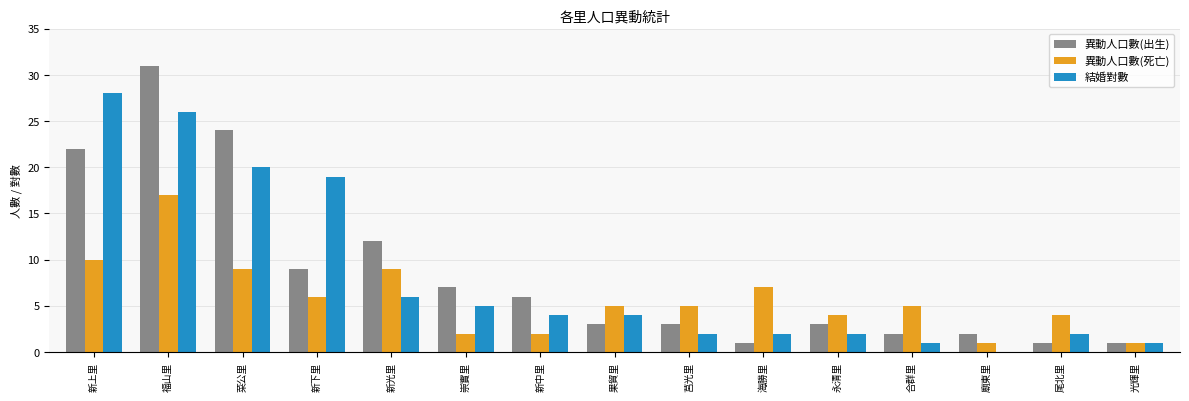

Count the number of categories in the chart.

15